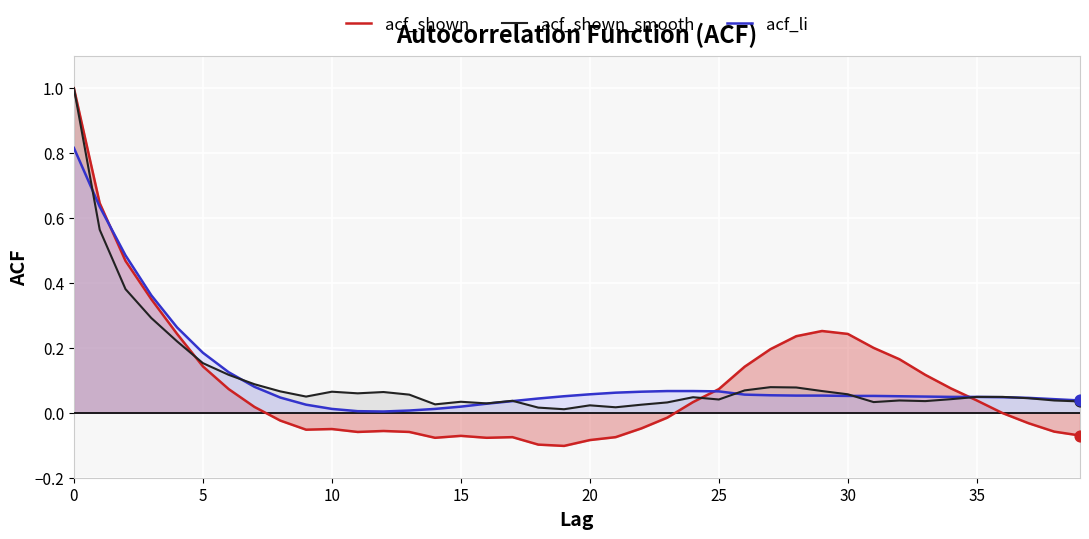

Which series contains the highest Y value?

acf_li